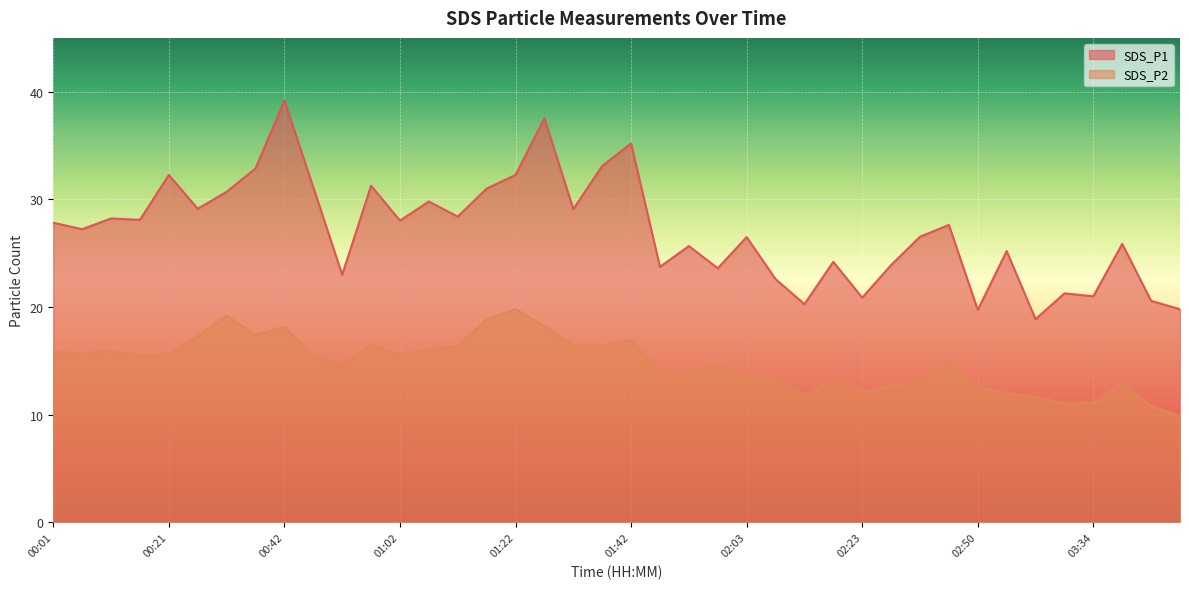

At which category does SDS_P2 reach its first local peak?

00:11